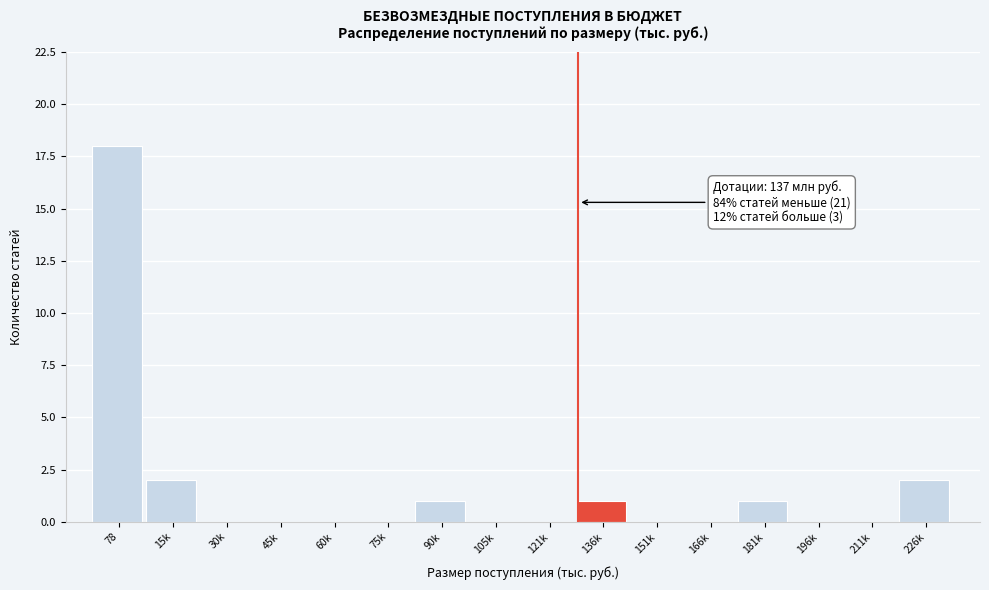

Reading left to right, extract all data points from this chart.

78=18	15k=2	30k=0	45k=0	60k=0	75k=0	90k=1	105k=0	121k=0	136k=1	151k=0	166k=0	181k=1	196k=0	211k=0	226k=2